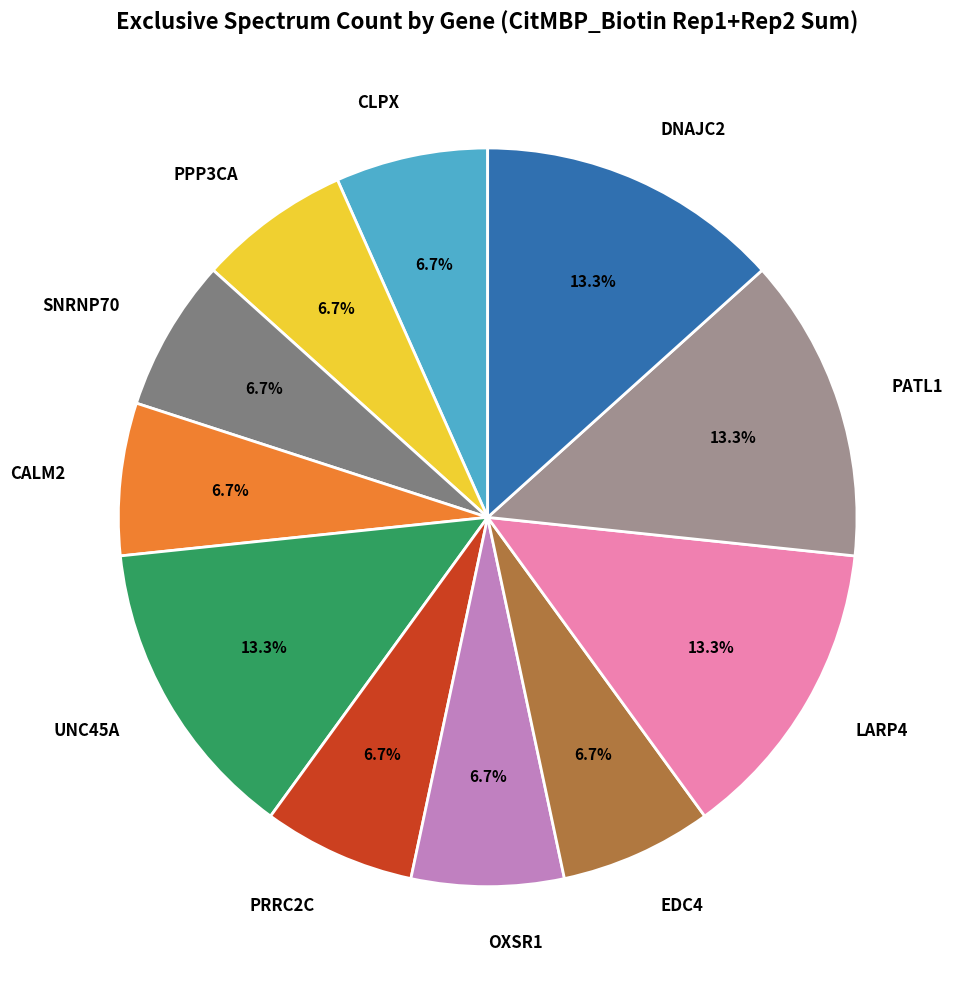

The PPP3CA slice represents 7% of the pie. True or false?

True